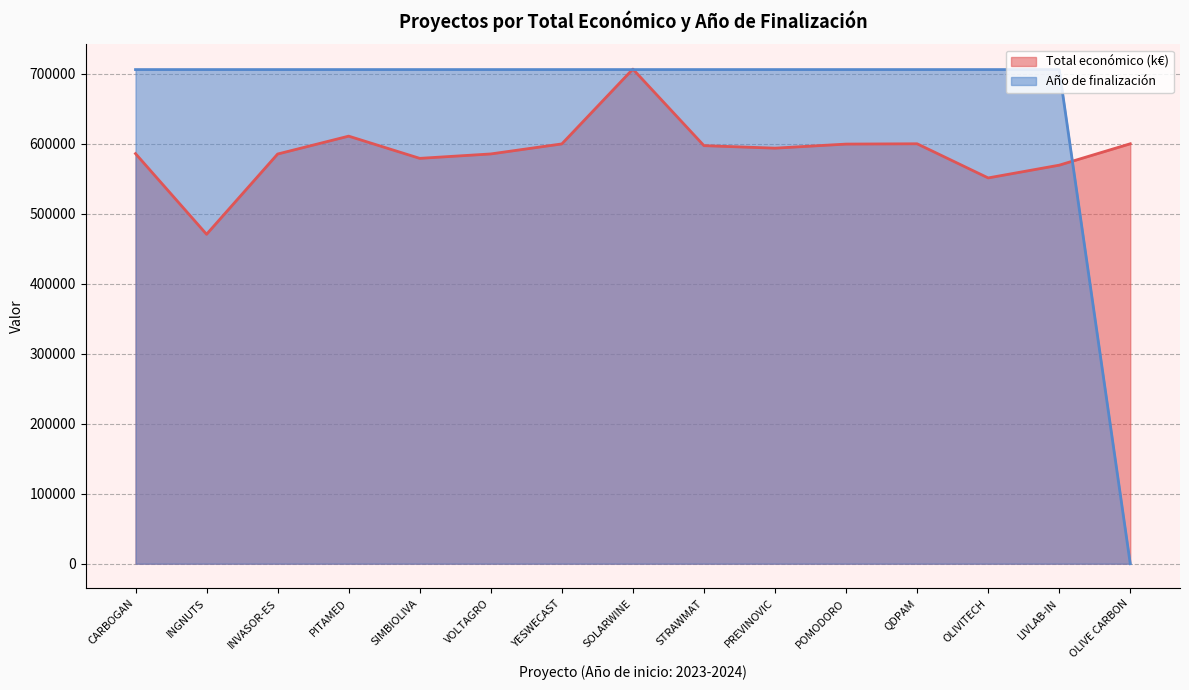

Reading right to left, transcribe all the data shown in this chart.

Total económico (k€): 599992.0	569416.0	551196.0	599986.0	599540.0	593715.0	597320.0	706697.0	599792.0	585460.0	579152.0	610889.0	585346.0	470675.0	585914.0
Año de finalización: 0.0	705991.0	705991.0	705991.0	705991.0	705991.0	705991.0	705991.0	705991.0	705991.0	705991.0	705991.0	705991.0	705991.0	705991.0